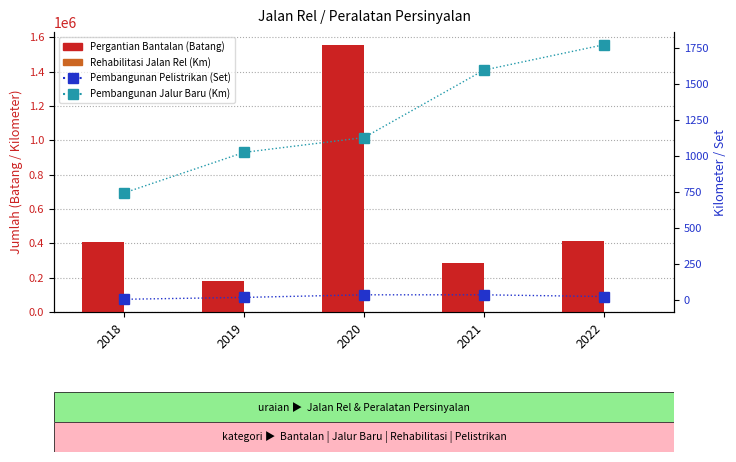

Which series has the largest total across all categories?

Pergantian Bantalan